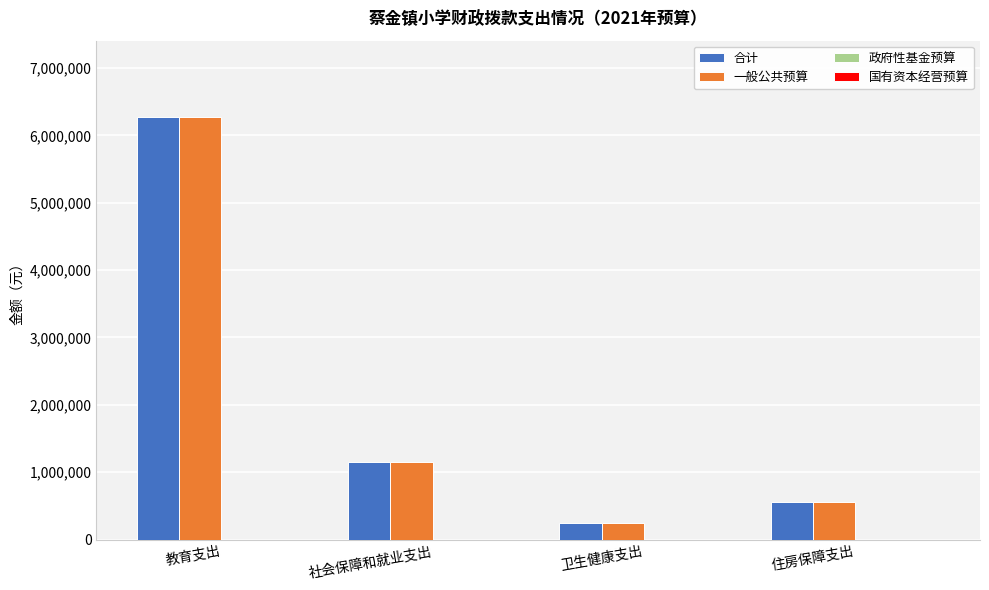

What is the sum of the 一般公共预算 values at 教育支出 and 社会保障和就业支出?

7427938